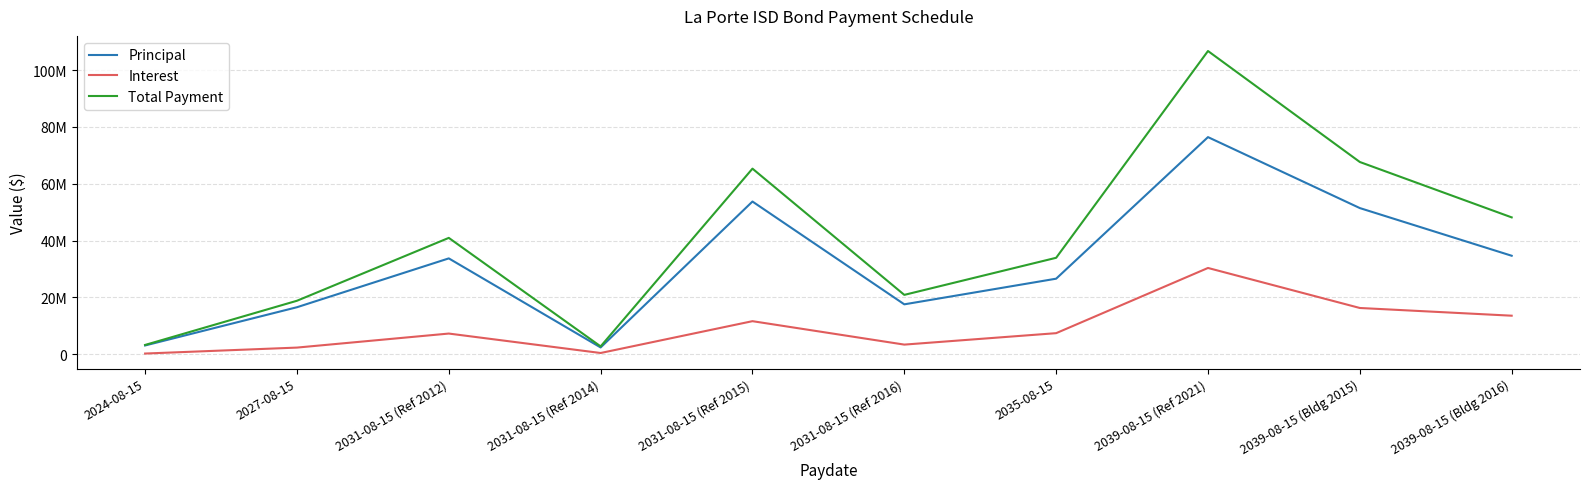

At which category is the sum across all series the highest?

2039-08-15 (Ref 2021)